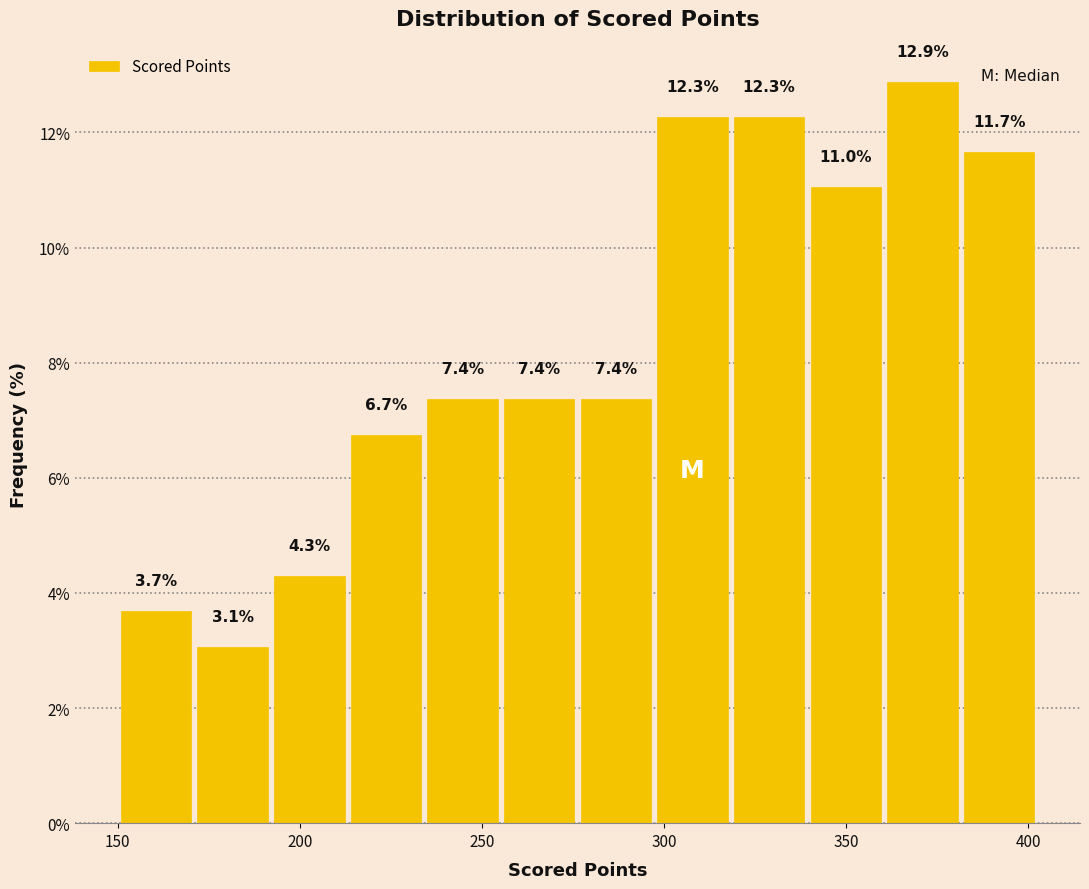

Reading left to right, list every bar in this chart as the range it spans on the x-axis followed by its height. The bar edges are not printed on the chart, so give them approximately, as read against the axis.

150 to 170: 3.7
170 to 190: 3.1
190 to 215: 4.3
215 to 235: 6.7
235 to 255: 7.4
255 to 275: 7.4
275 to 295: 7.4
295 to 320: 12.3
320 to 340: 12.3
340 to 360: 11.0
360 to 380: 12.9
380 to 405: 11.7